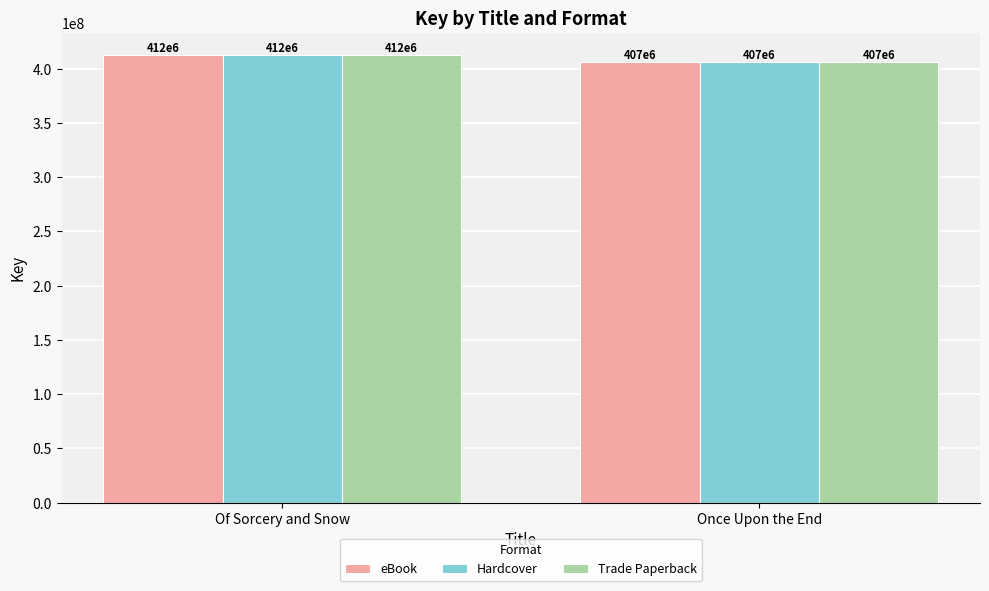

Rank the categories by Hardcover value from highest to lowest.

Of Sorcery and Snow, Once Upon the End